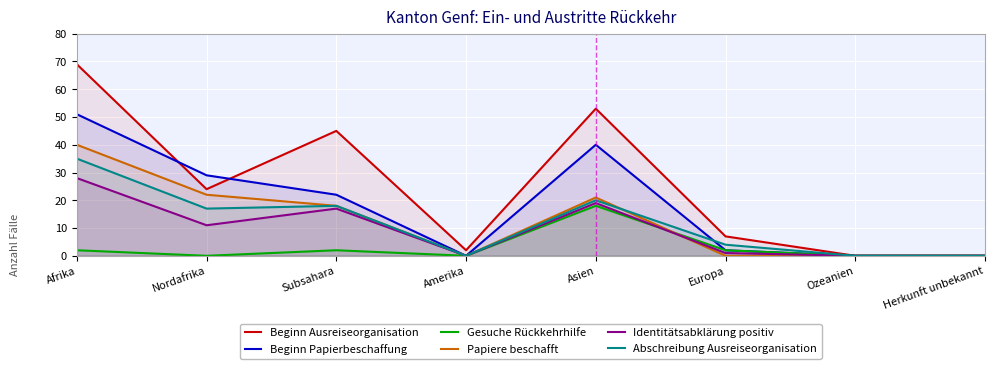

What is the average value of the Abschreibung Ausreiseorganisation series?

12